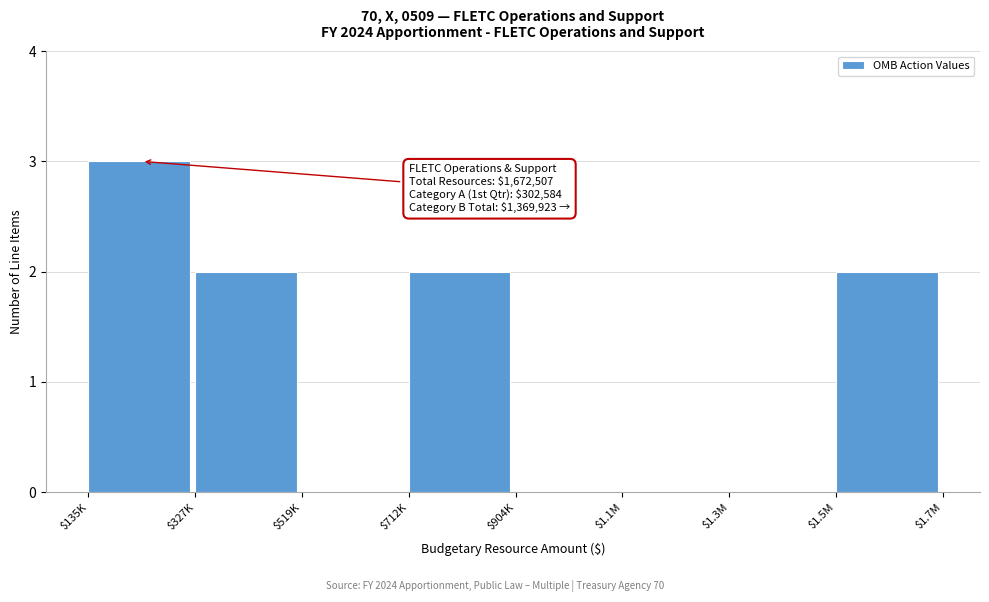

True or false: the data shows 0 at $519K.

True